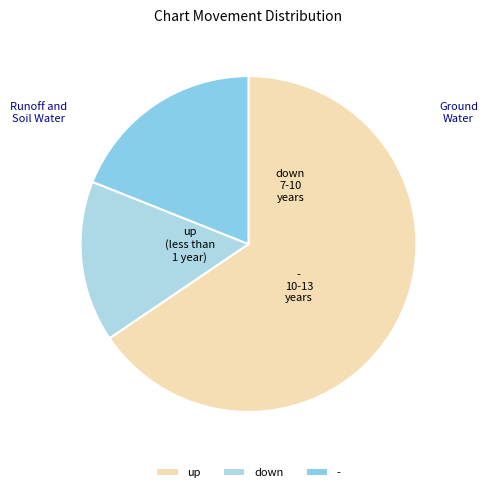

Is the sum of up and down greater than half?

Yes